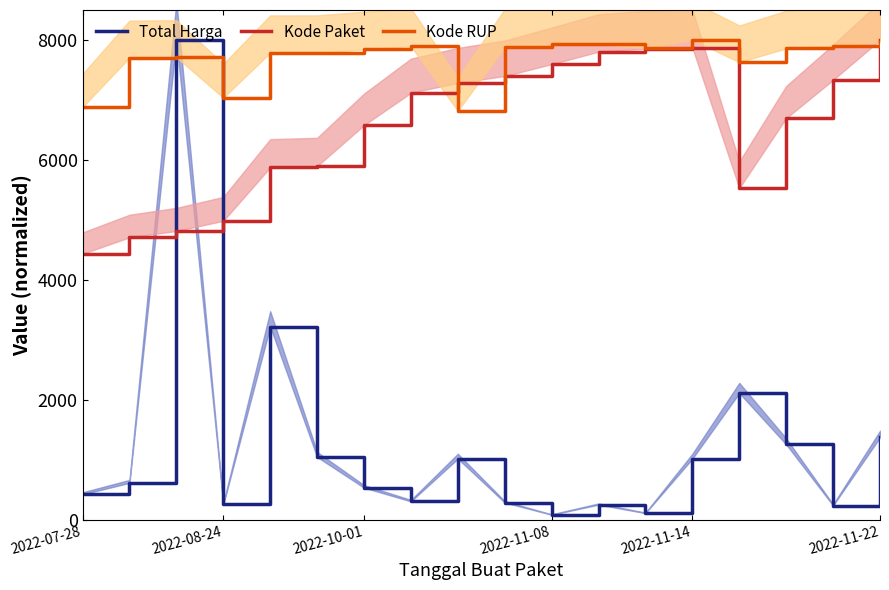

What are all the series names shown in the legend?

Total Harga, Kode Paket, Kode RUP